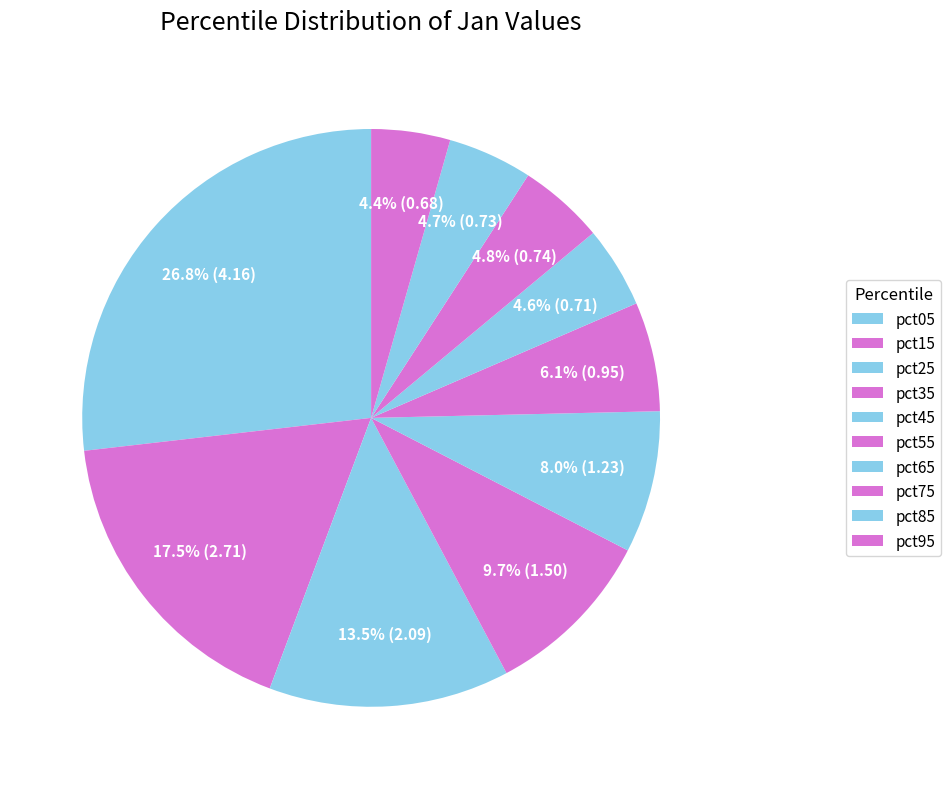

What percentage is the pct45 slice, to the nearest percent?

8%